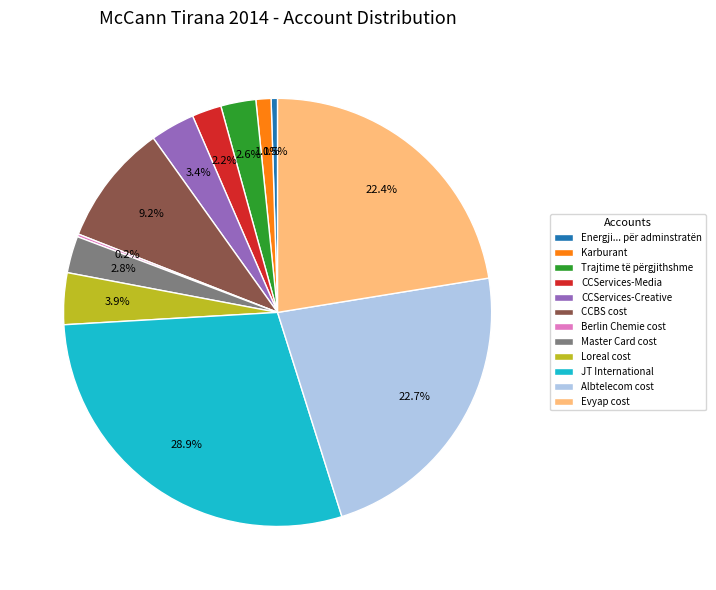

The Evyap cost slice represents 12% of the pie. True or false?

False